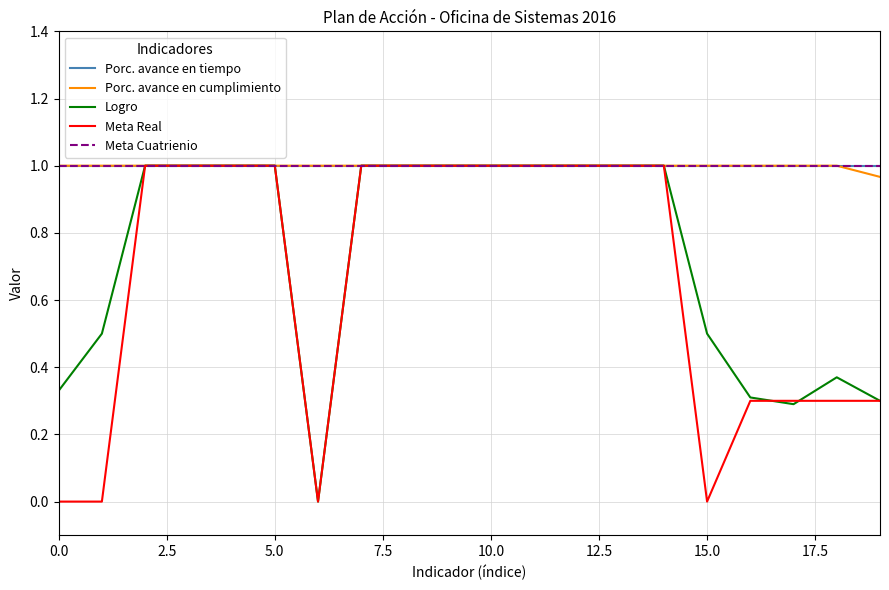

True or false: Porc. avance en cumplimiento and Logro cross at least once.

False